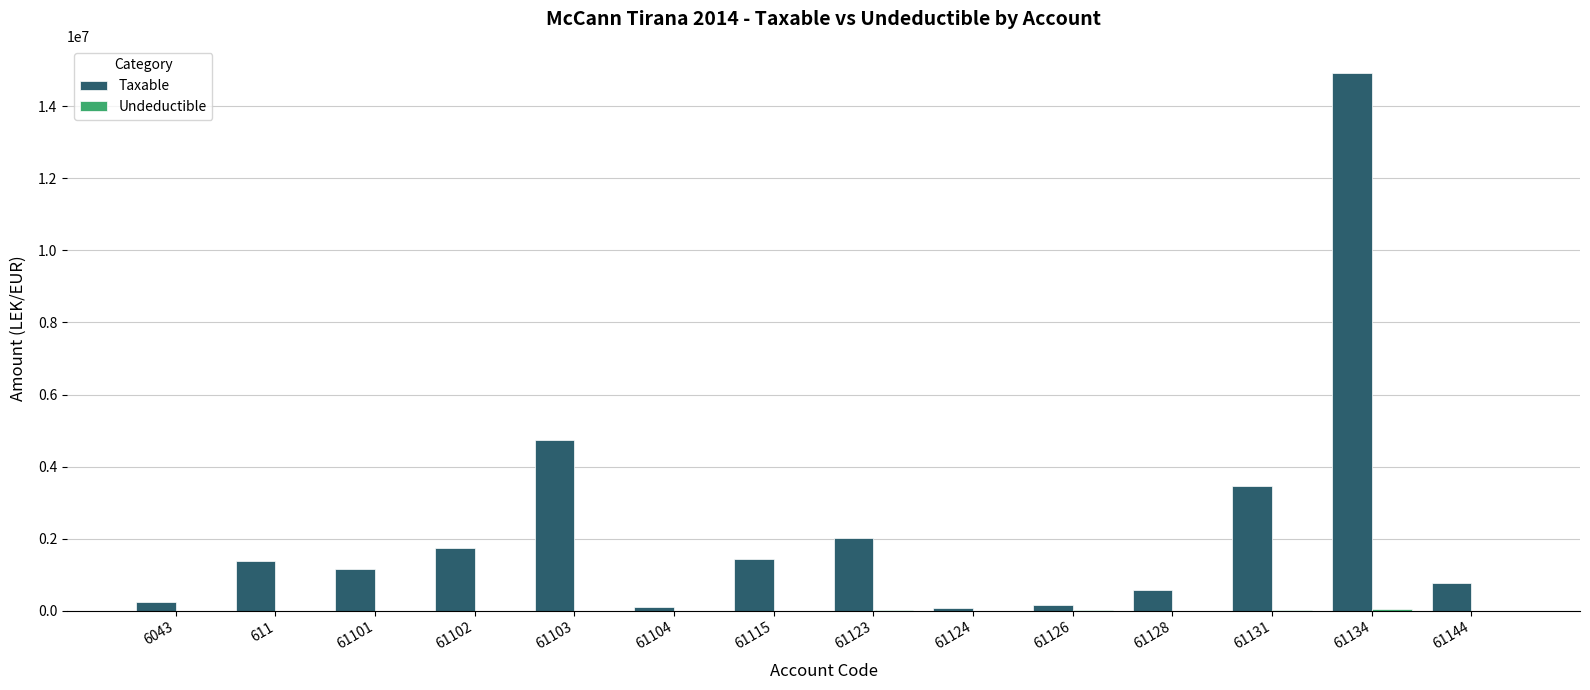

What is the greatest value displayed?

14931158.8